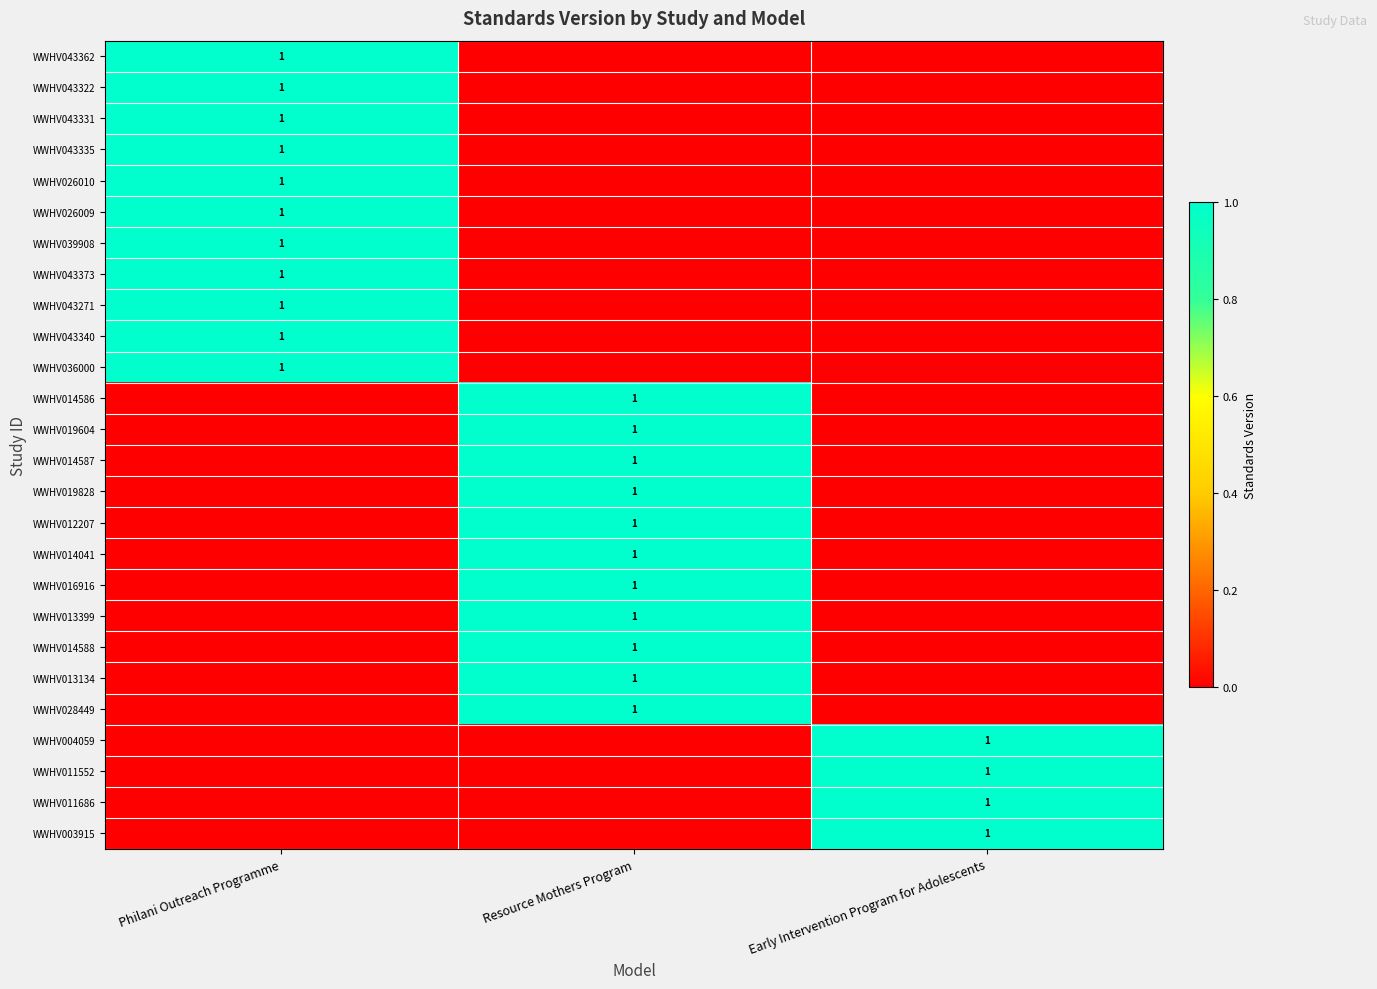

The value of WWHV011552 at Early Intervention Program for Adolescents is 1. True or false?

True